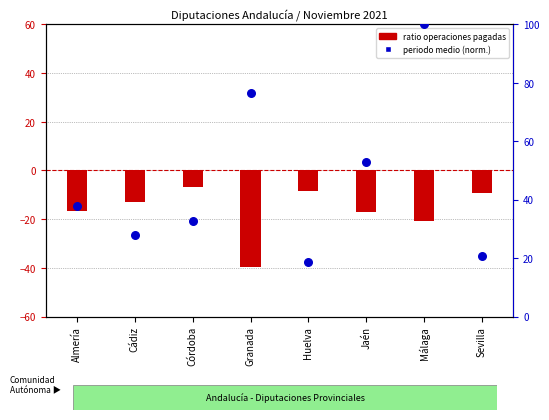

At which category is the sum across all series the highest?

Málaga